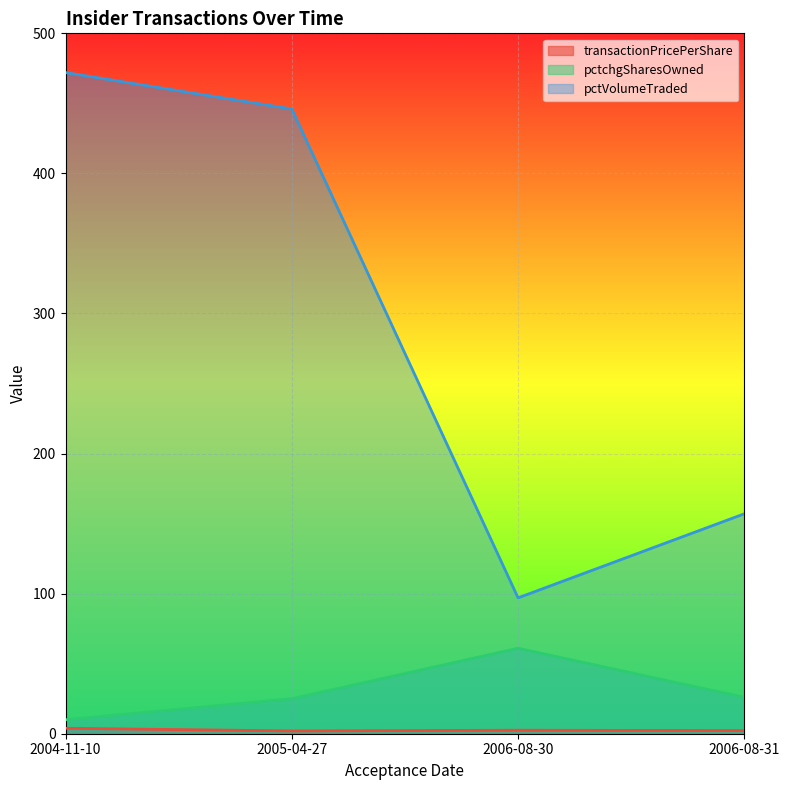

Rank the series at 2005-04-27 from lowest to highest value.

transactionPricePerShare, pctchgSharesOwned, pctVolumeTraded